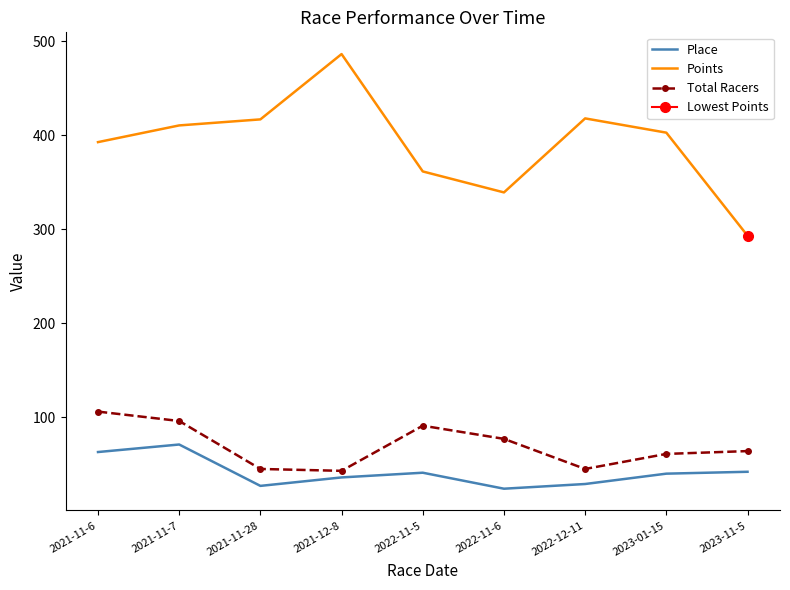

What is the label of the 7th point from the right?

2021-11-28